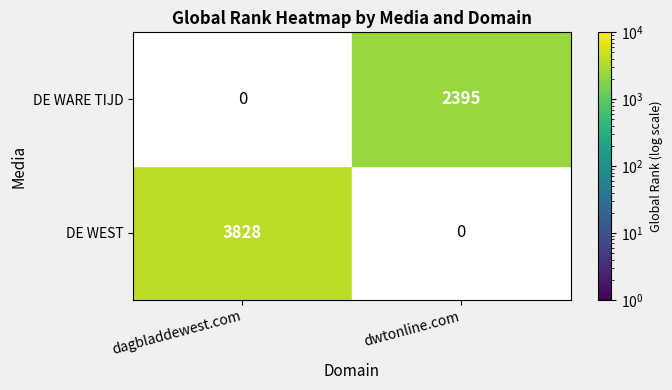

The value of DE WEST at dagbladdewest.com is 6121. True or false?

False